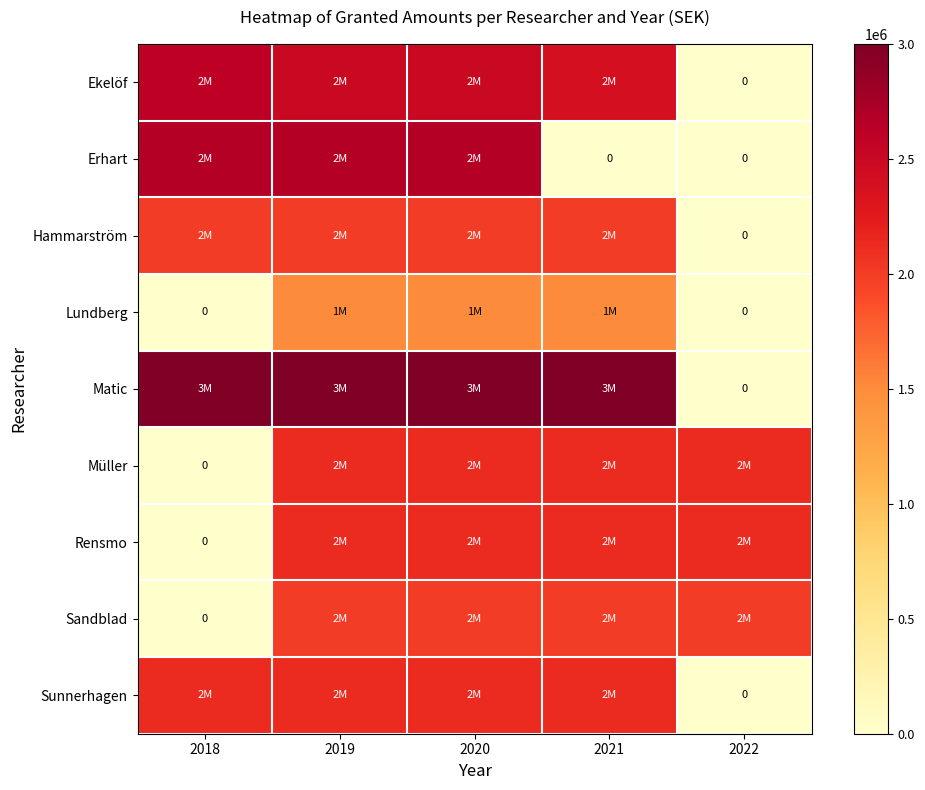

How many data points in Erhart are above 2666666?

2